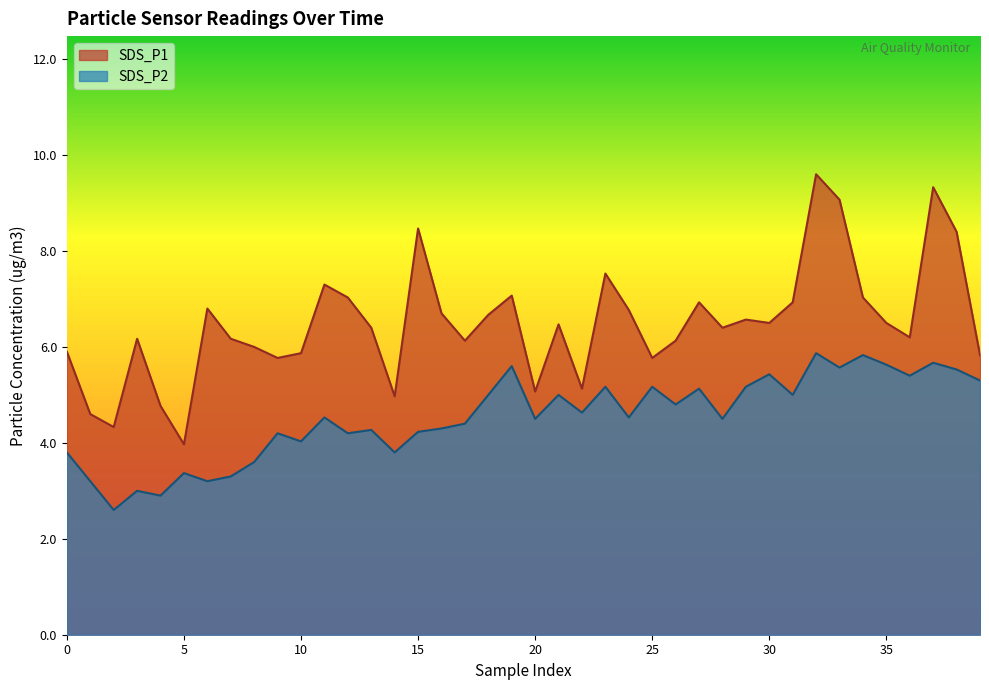

Which series changed the most between 35 and 23?

SDS_P2